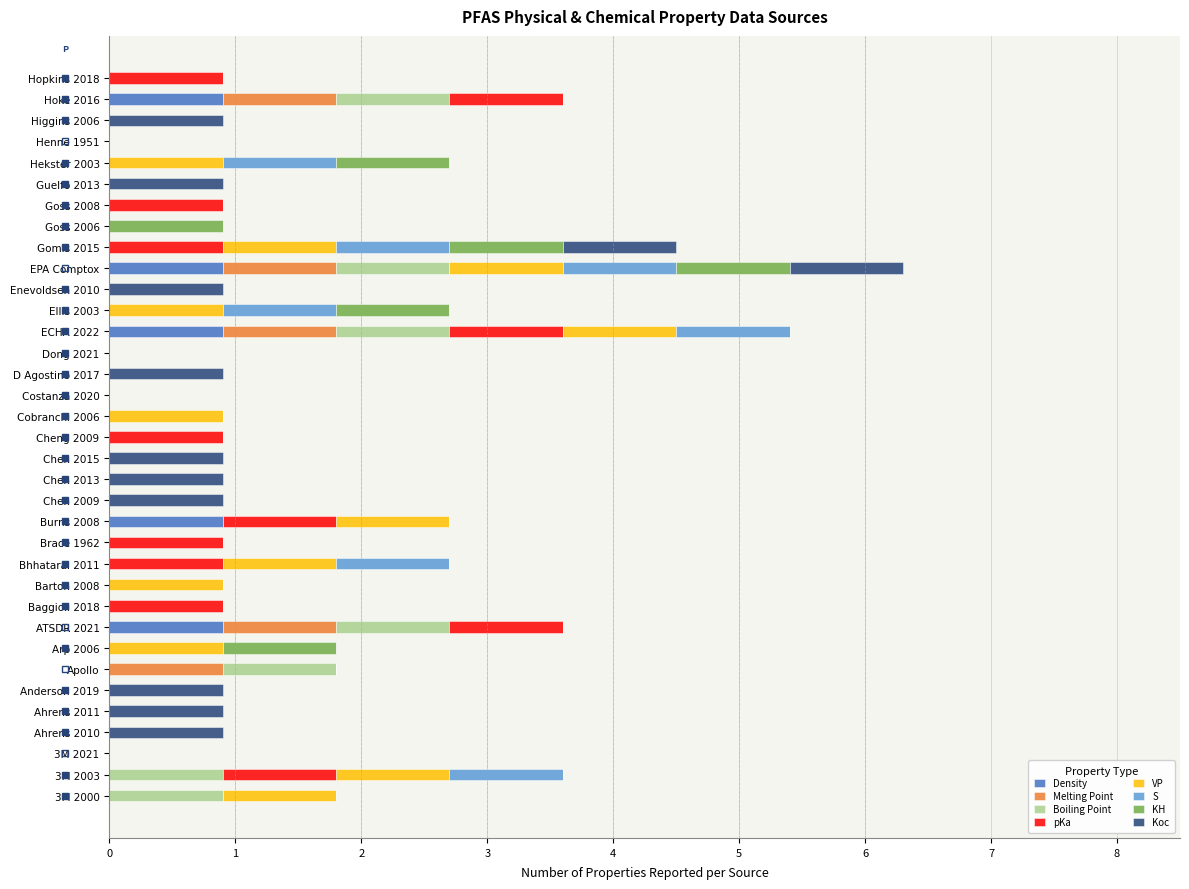

What is the highest value of the Density series?

0.9